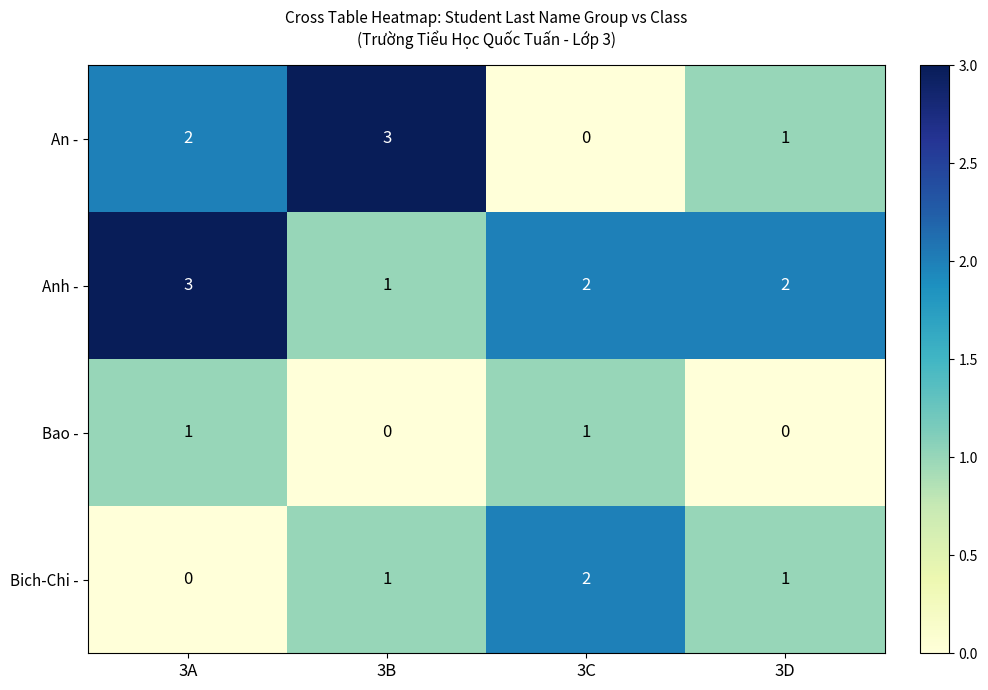

Which series has the largest total across all categories?

Anh -